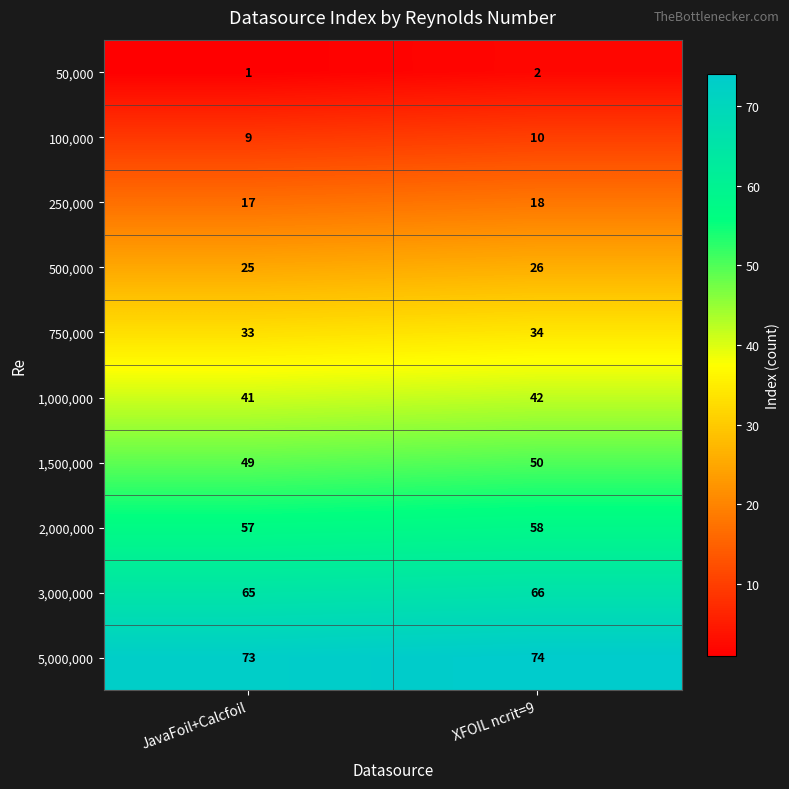

Which series has the largest total across all categories?

5,000,000